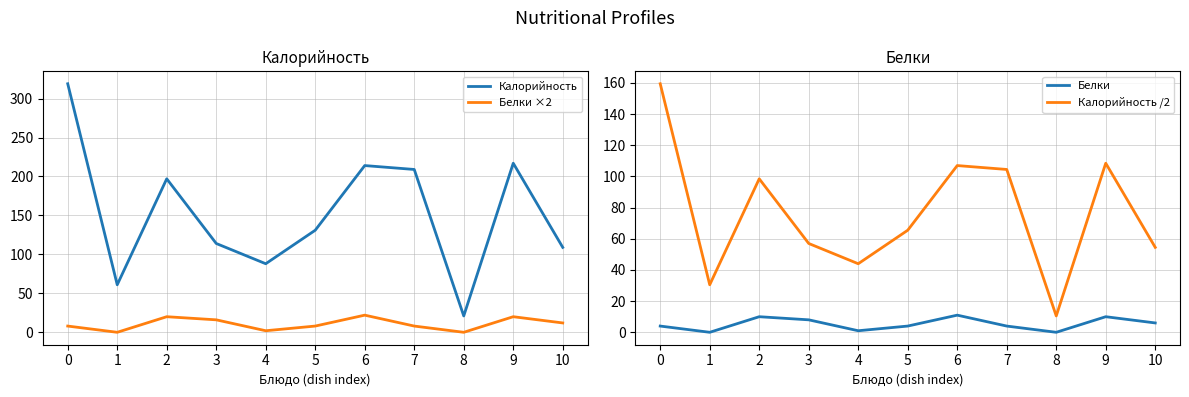

Which has a higher value, 3 or 2?

2